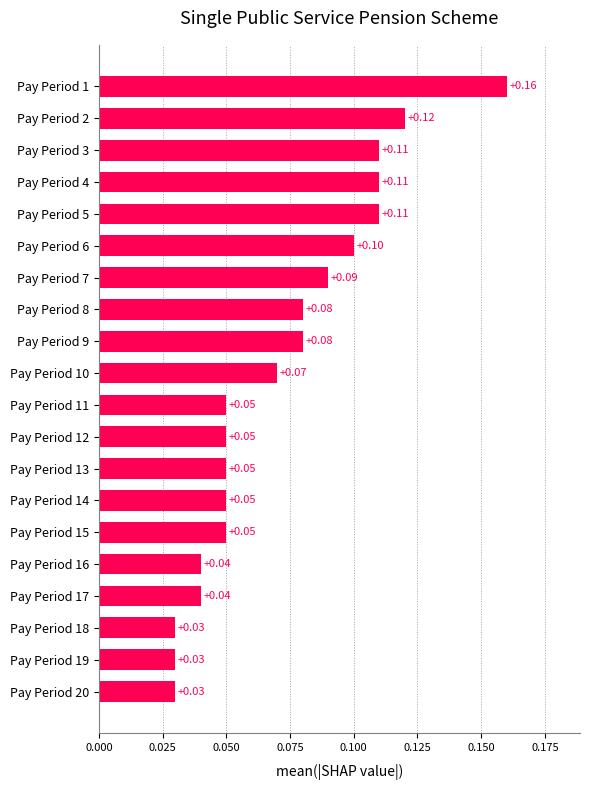

What is the change in value from Pay Period 13 to Pay Period 2?

+0.1